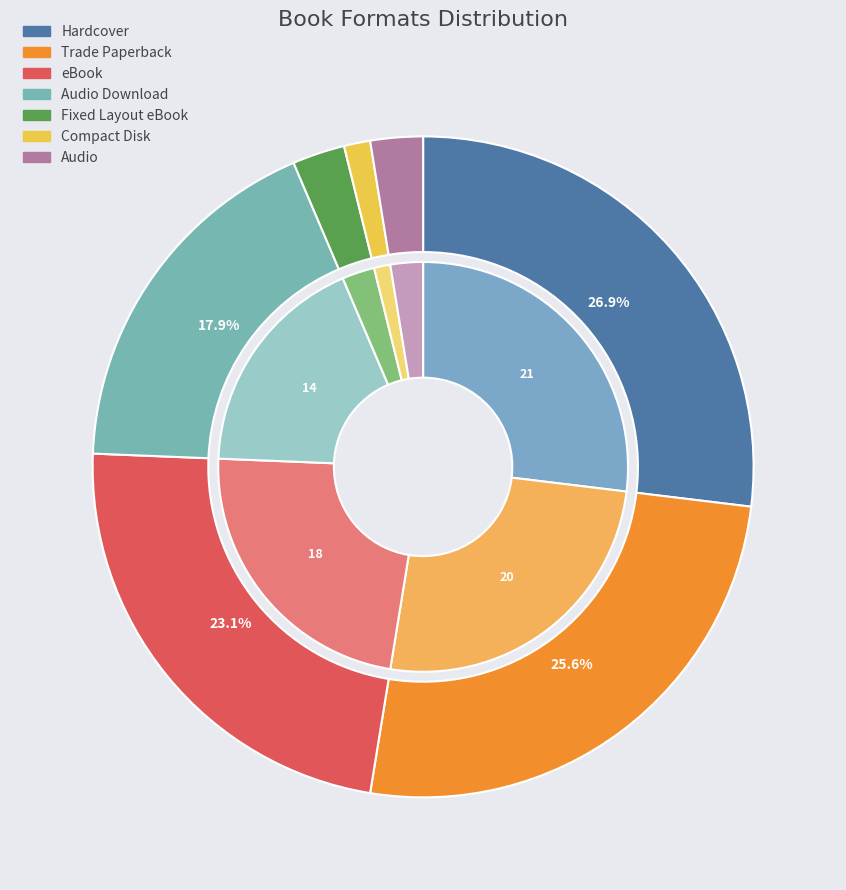

What is the change in value from Hardcover to eBook?

-3